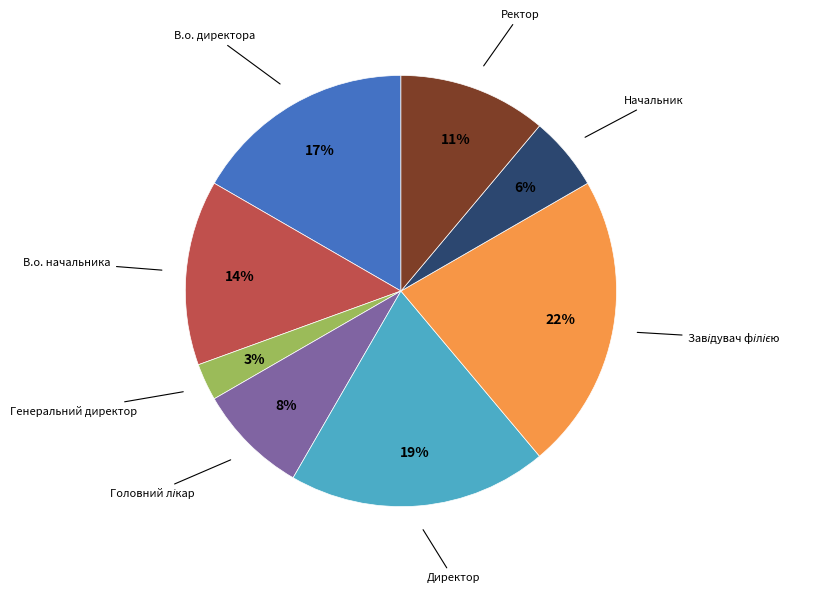

Is there a majority slice in this chart?

No